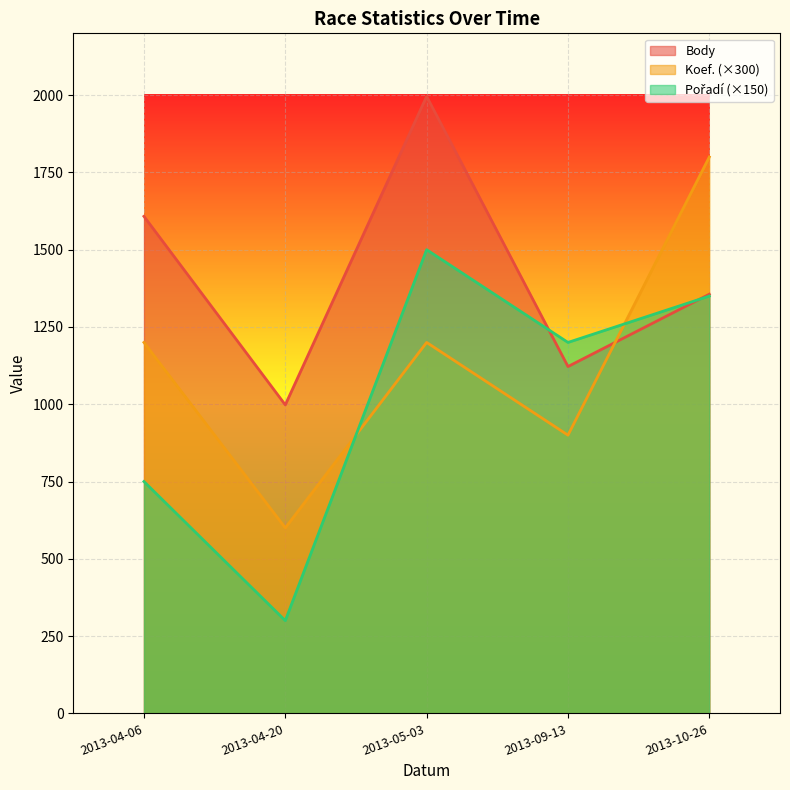

What is the maximum value for Koef.?

1800